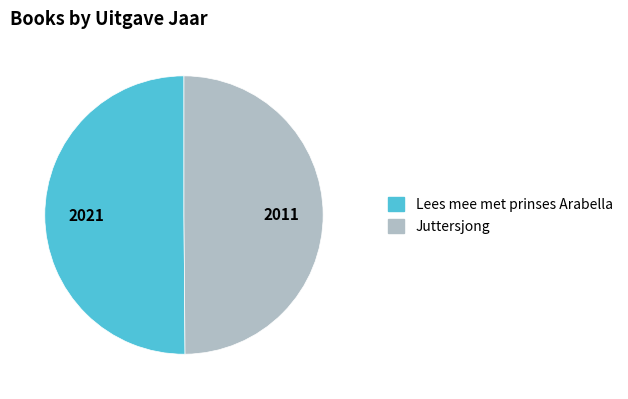

Is it true that Lees mee met prinses Arabella is 62% of the pie?

False